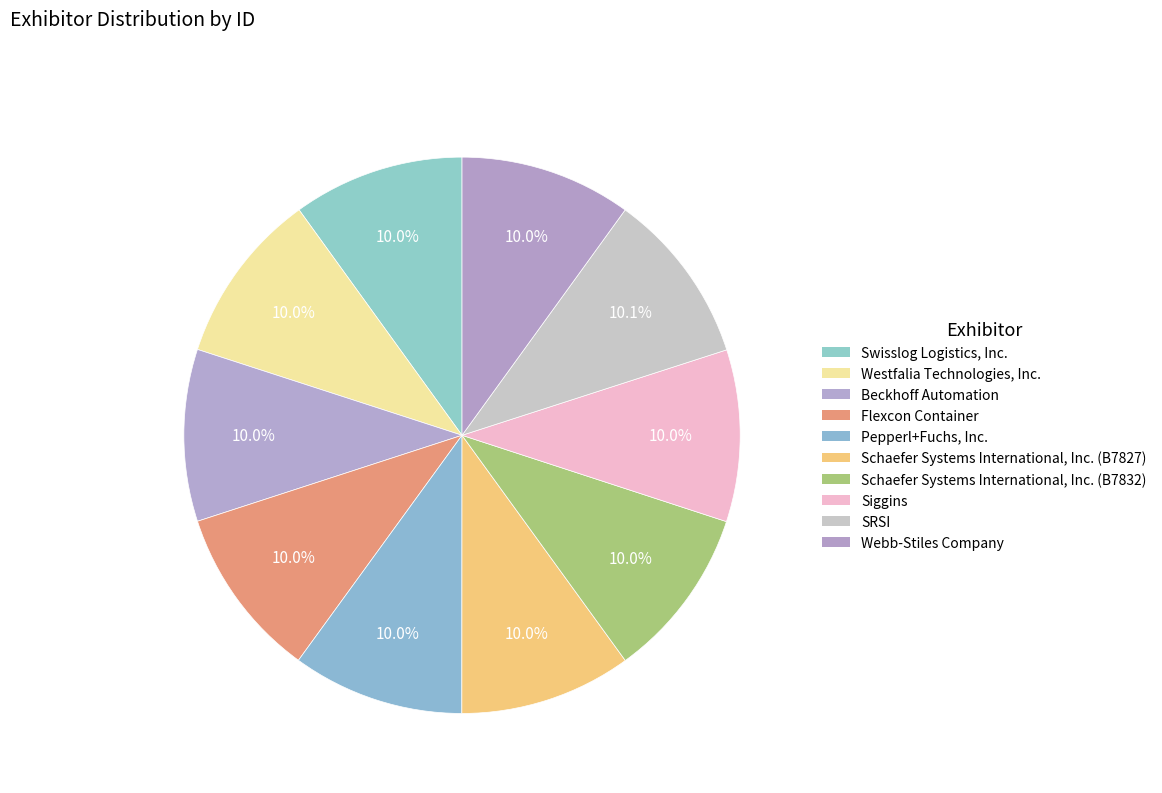

Which slice is the smallest?

Swisslog Logistics, Inc.